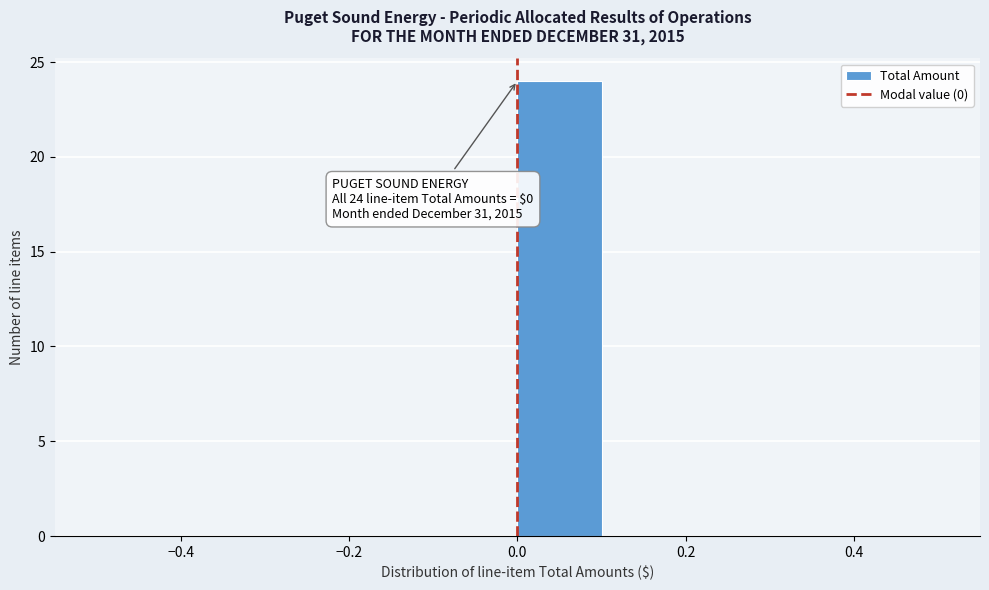

Over which range of the x-axis is the bar tallest?

0.0 to 0.1